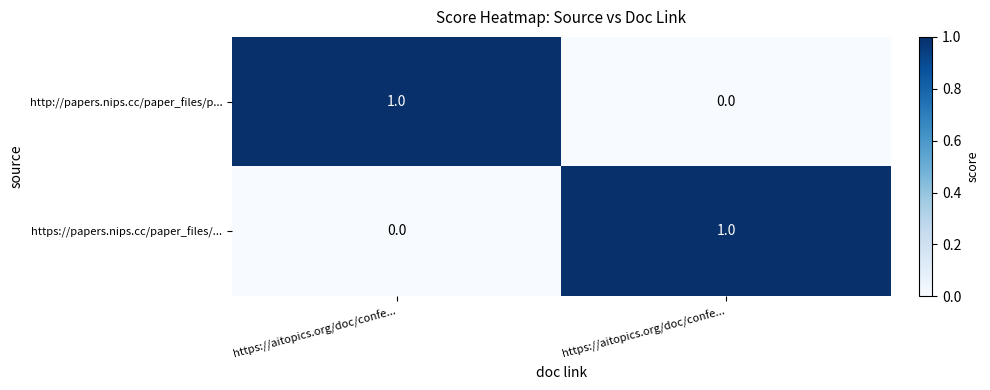

How many values in https://papers.nips.cc/paper_files/... are above zero?

1